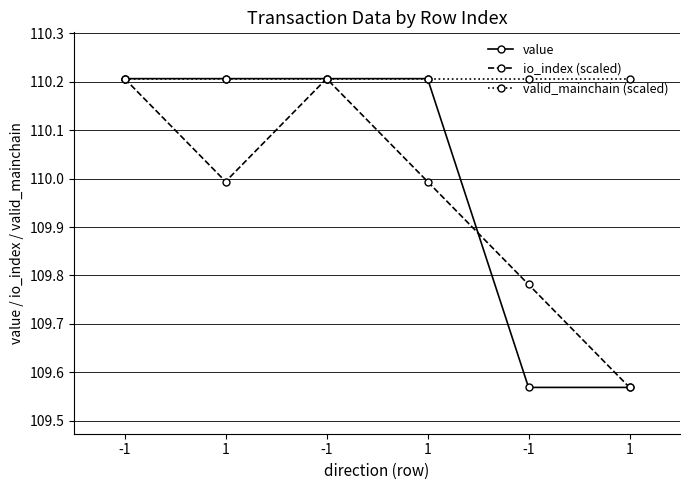

What is the label of the 5th point from the left?

-1